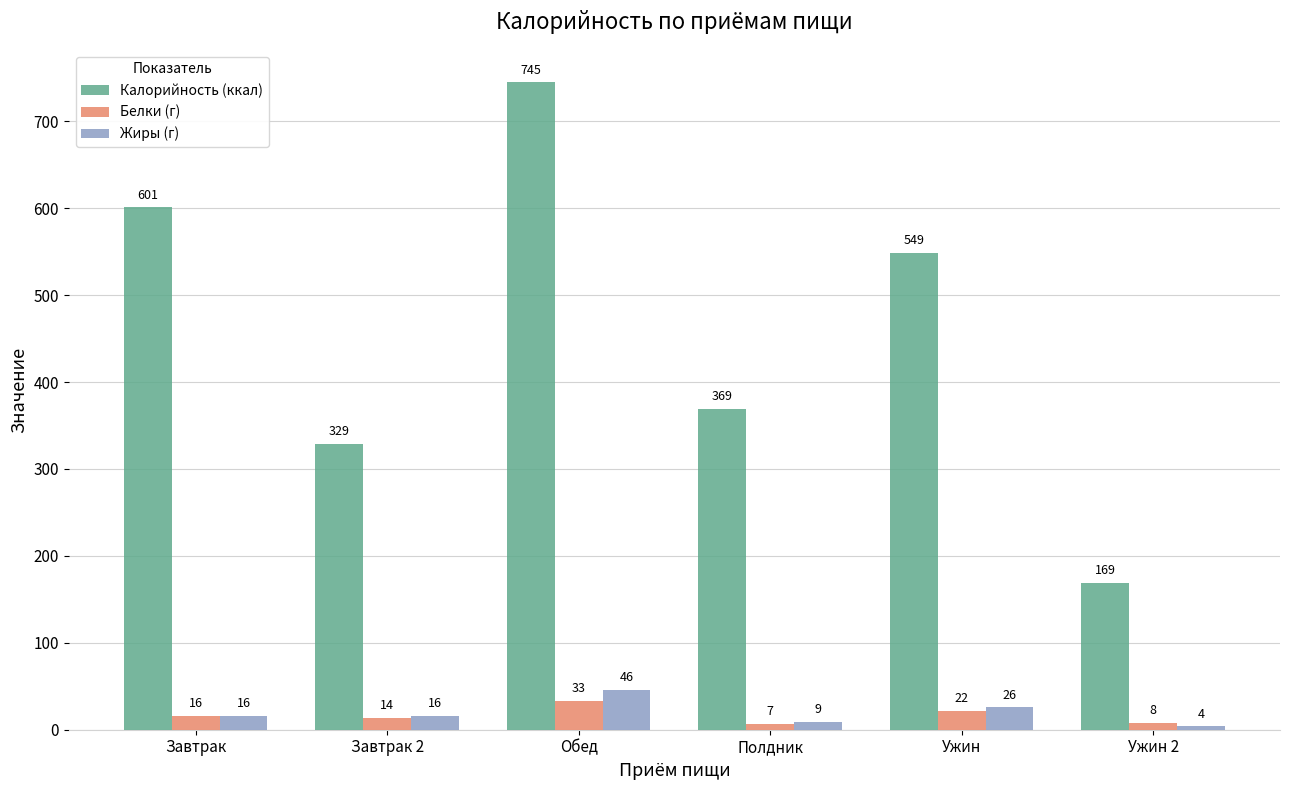

The Калорийность (ккал) series shows 329 at Завтрак 2. True or false?

True